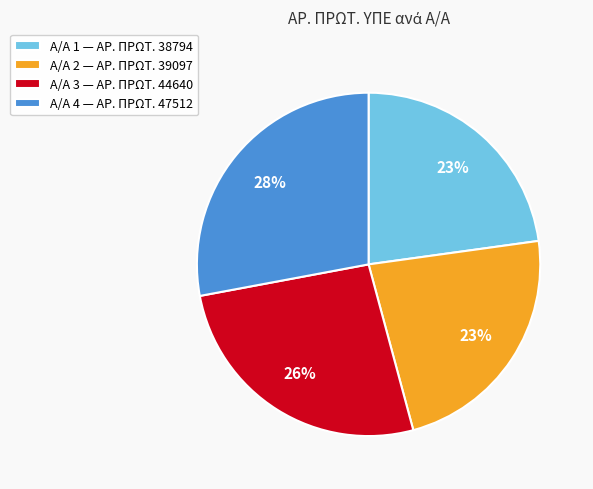

Approximately how many times larger is the value at Α/Α 3 — ΑΡ. ΠΡΩΤ. 44640 compared to Α/Α 4 — ΑΡ. ΠΡΩΤ. 47512?

0.9